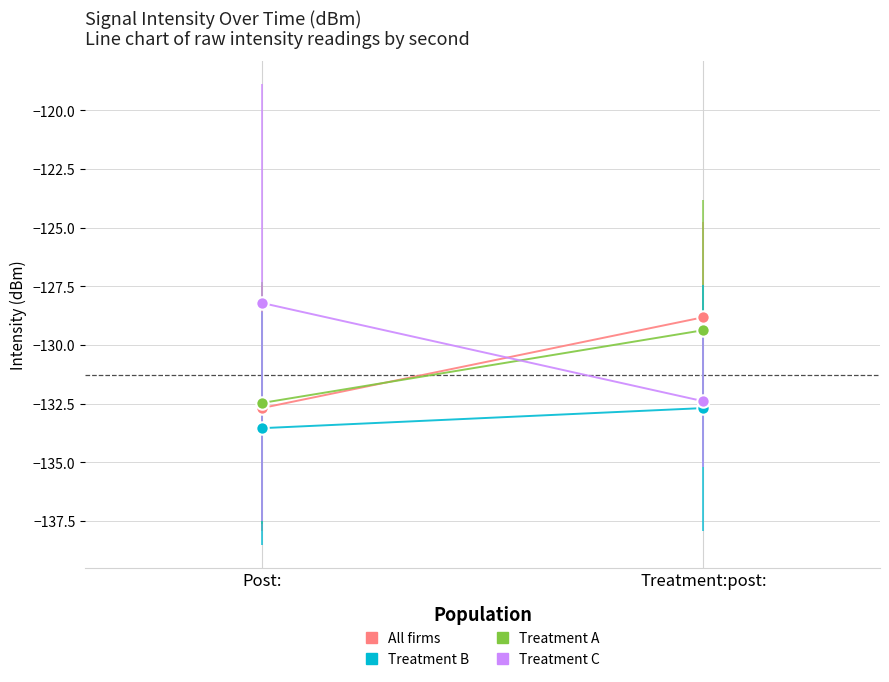

At which category is the sum across all series the highest?

Treatment:post: